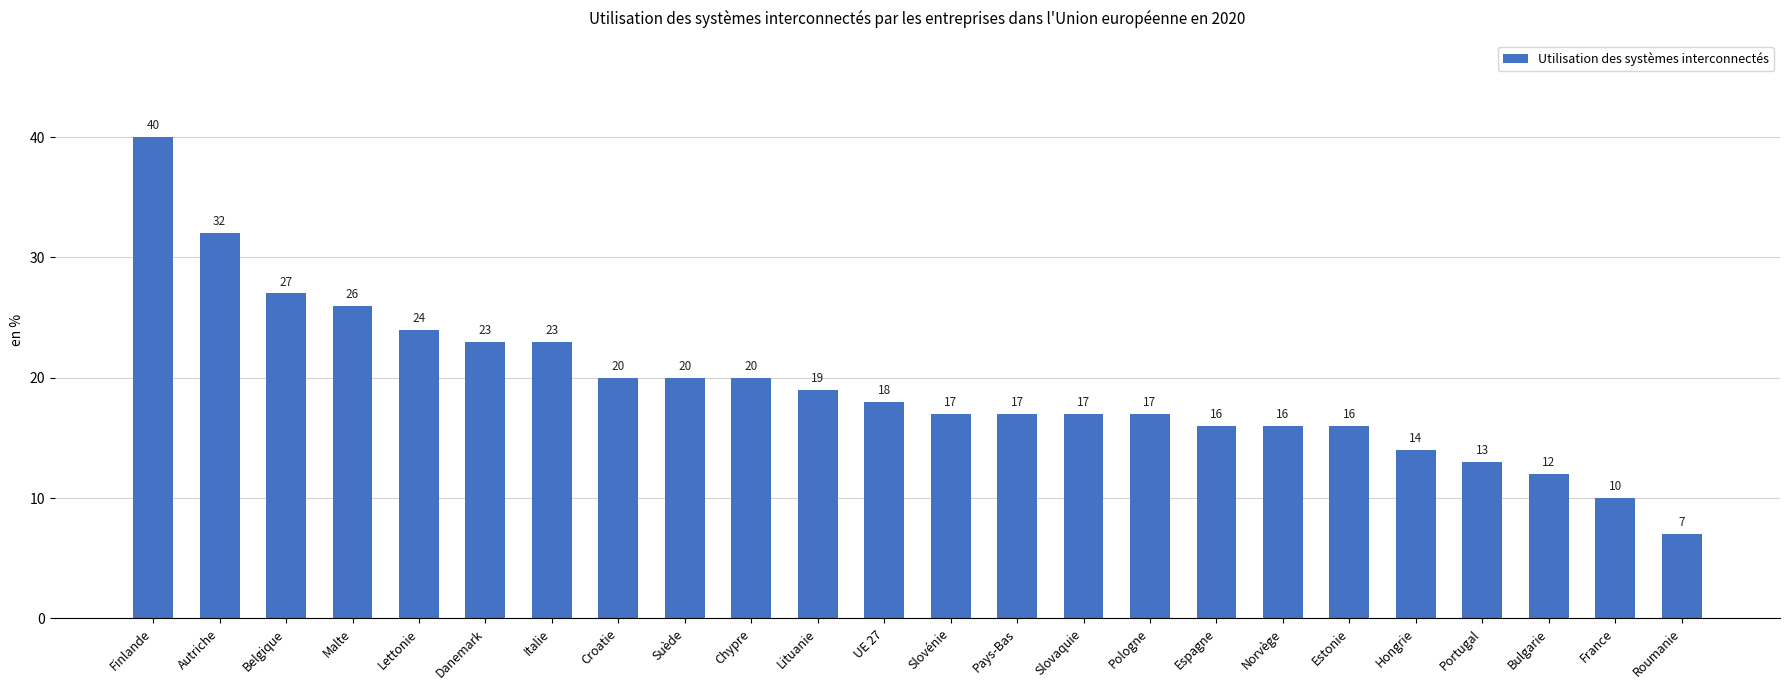

Between Portugal and Chypre, which is larger?

Chypre